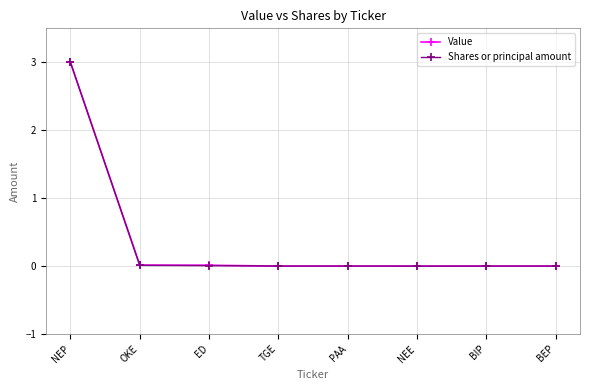

What is the total value across all series at NEP?

6.0